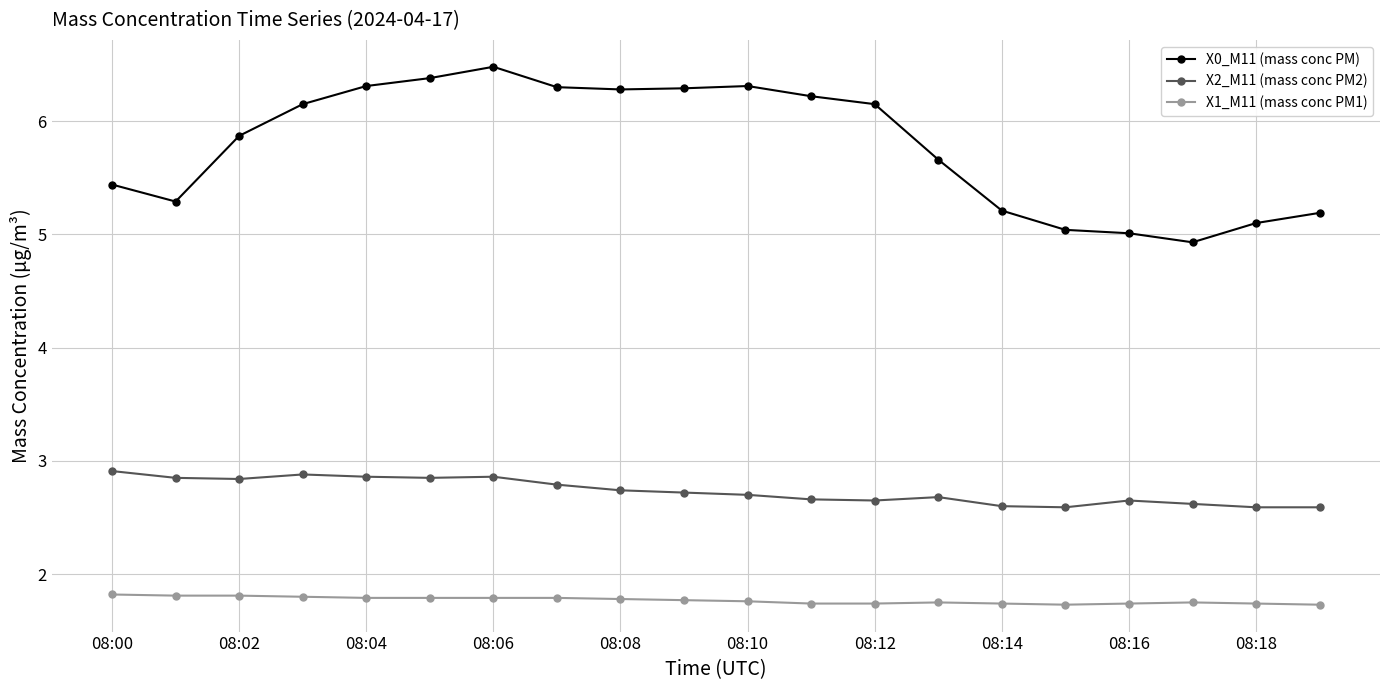

What is the highest value of the X0_M11 (mass conc PM) series?

6.5